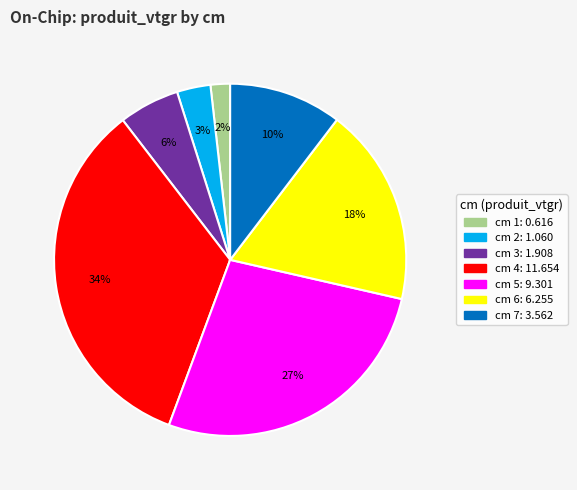

Count the number of slices in the pie.

7